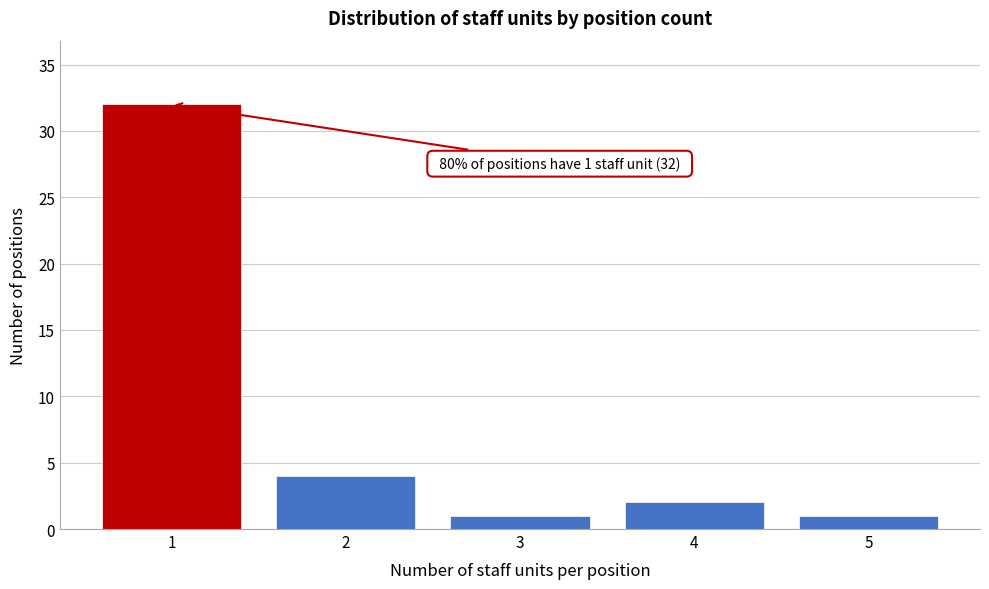

Reading right to left, list all the values displayed in this chart.

1	2	1	4	32